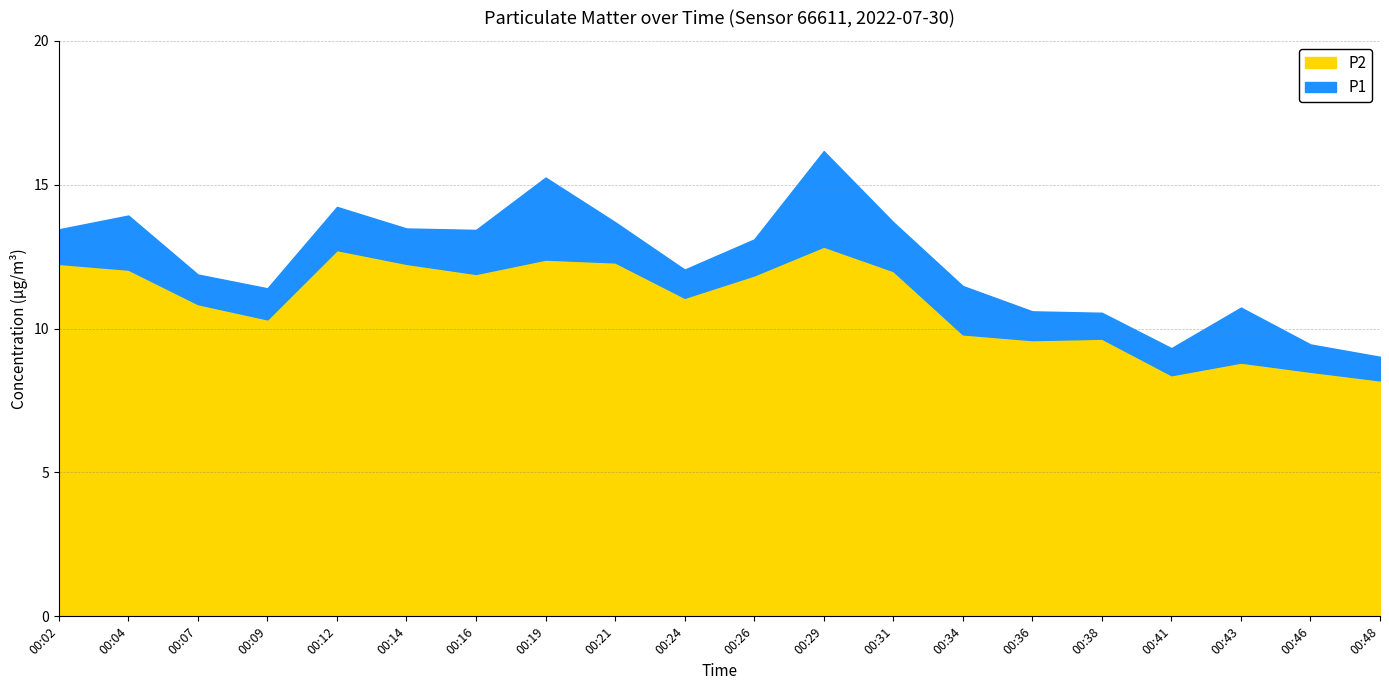

How many lines are shown in the chart?

2